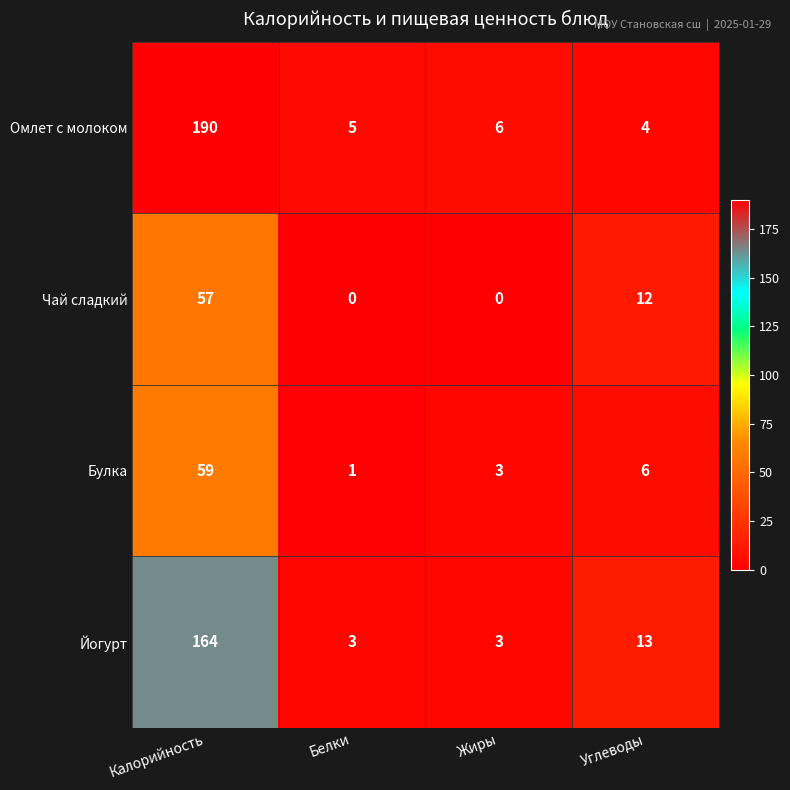

Reading right to left, what are all the values shown in this chart?

Омлет с молоком: 4	6	5	190
Чай сладкий: 12	0	0	57
Булка: 6	3	1	59
Йогурт: 13	3	3	164